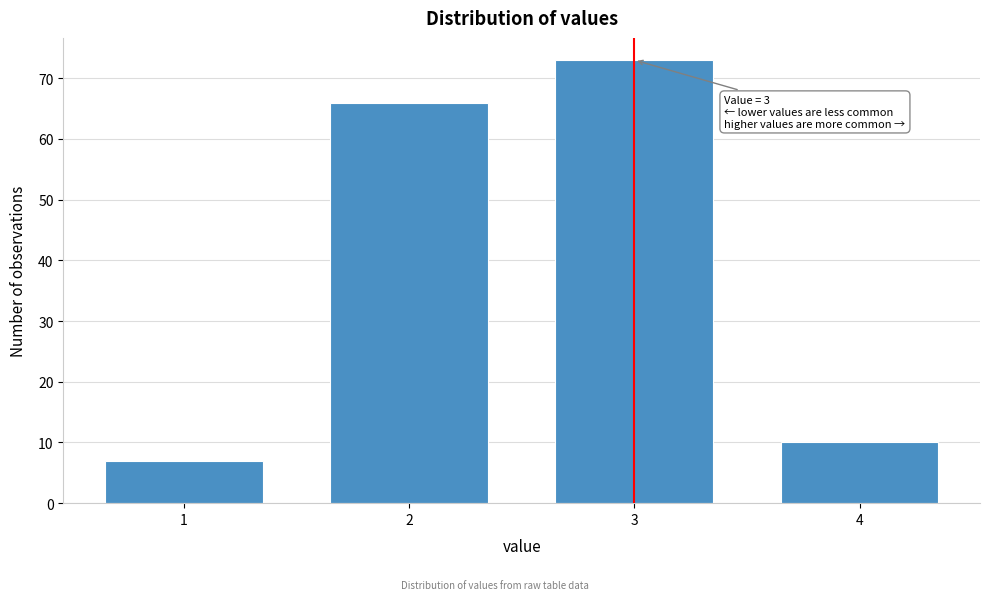

Reading left to right, extract all data points from this chart.

1=7	2=66	3=73	4=10